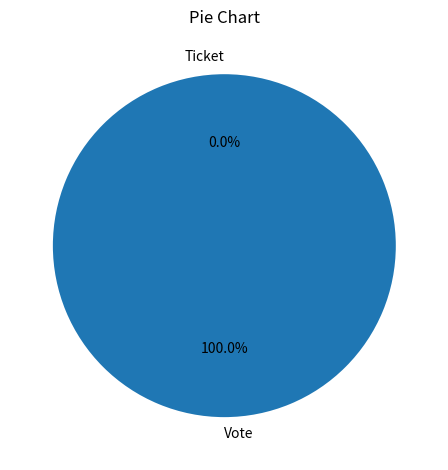

What is the total percentage of Vote and Ticket?

100.0%